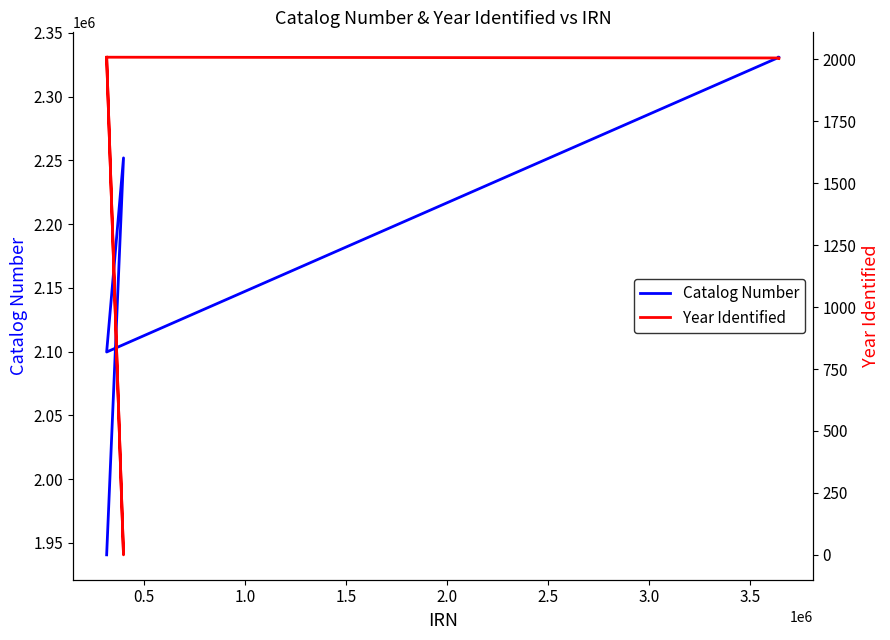

What are all the series names shown in the legend?

Catalog Number, Year Identified